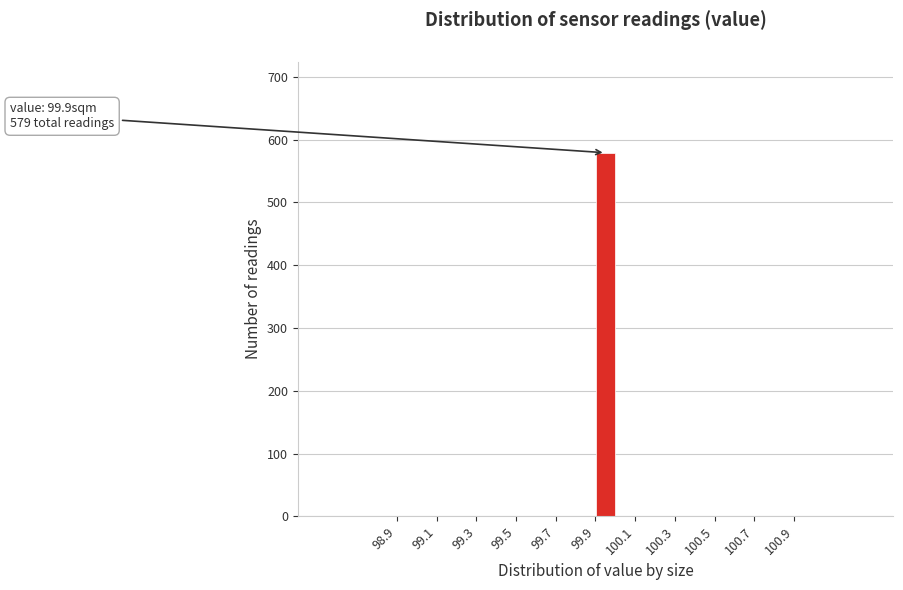

Which range on the x-axis has the tallest bar?

99.9 to 100.0